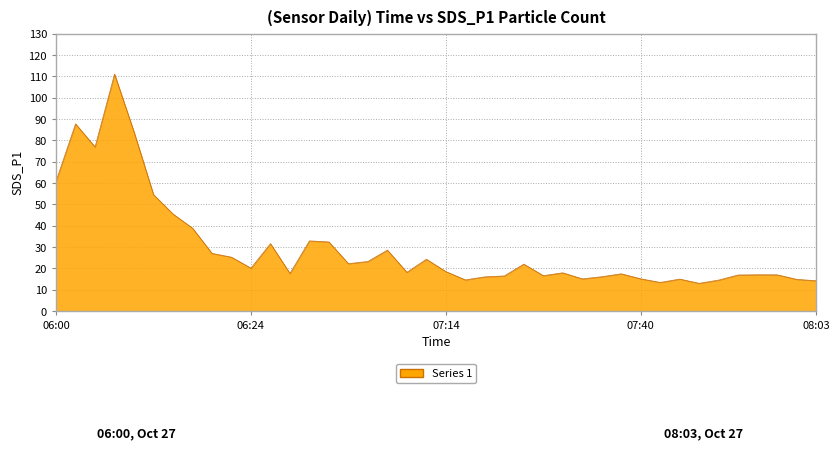

What is the minimum value shown in the chart?

13.0